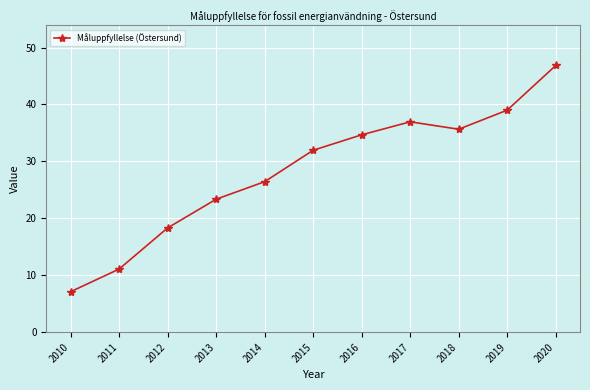

How many points are lower than both their immediate neighbors (excluding endpoints)?

1